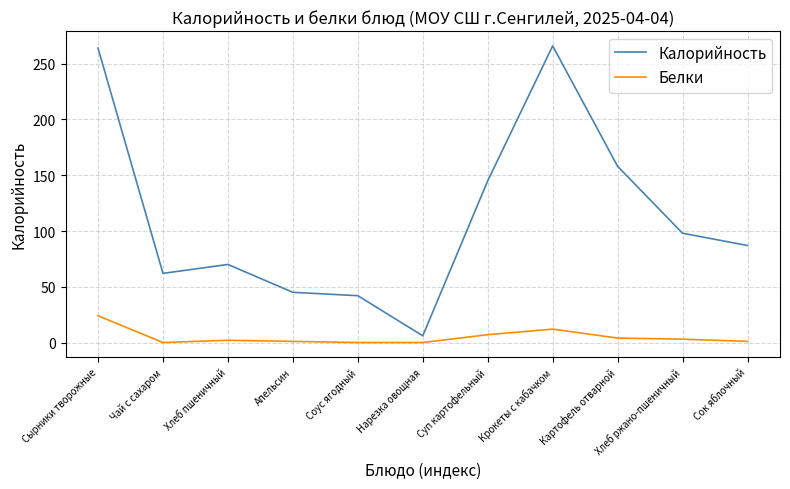

At which label does Калорийность first exceed 87?

Сырники творожные